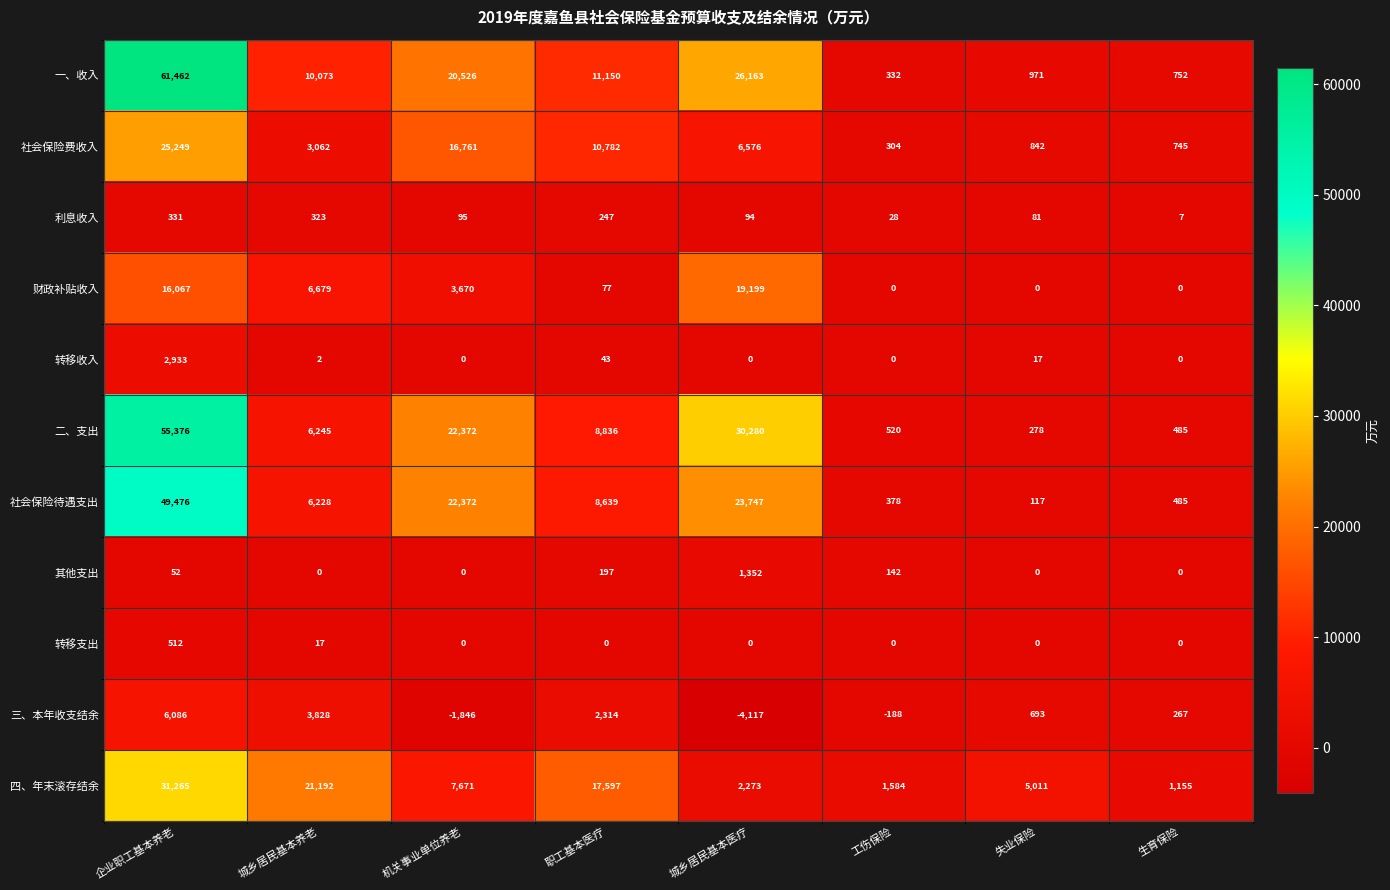

What is the difference between the maximum and minimum values in the 转移支出 series?

512